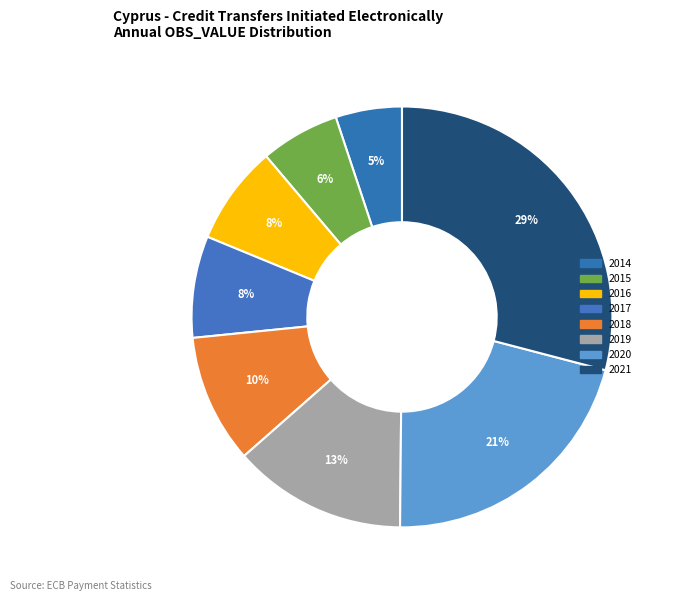

How many slices are in this pie chart?

8